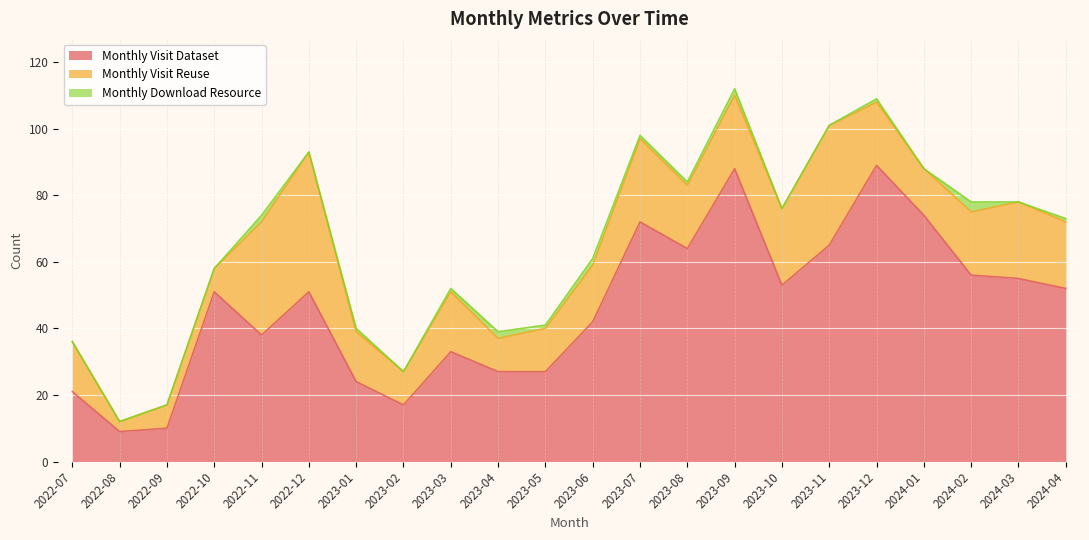

What is the highest value of the monthly_download_resource series?

3